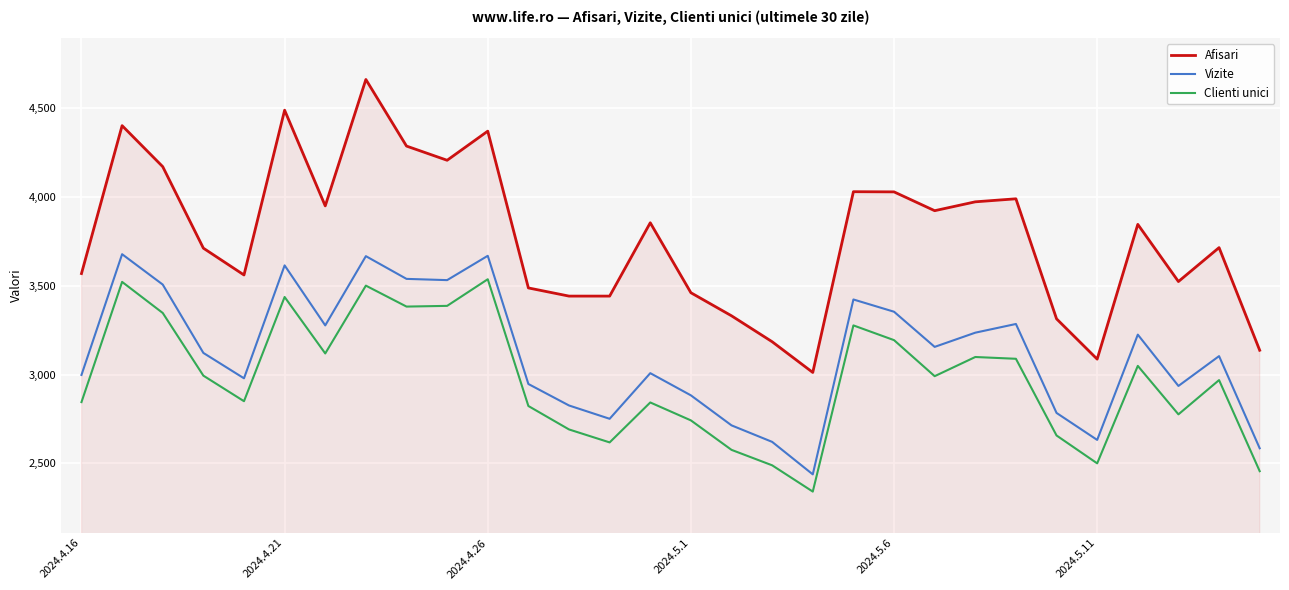

True or false: Clienti unici and Afisari cross at least once.

False